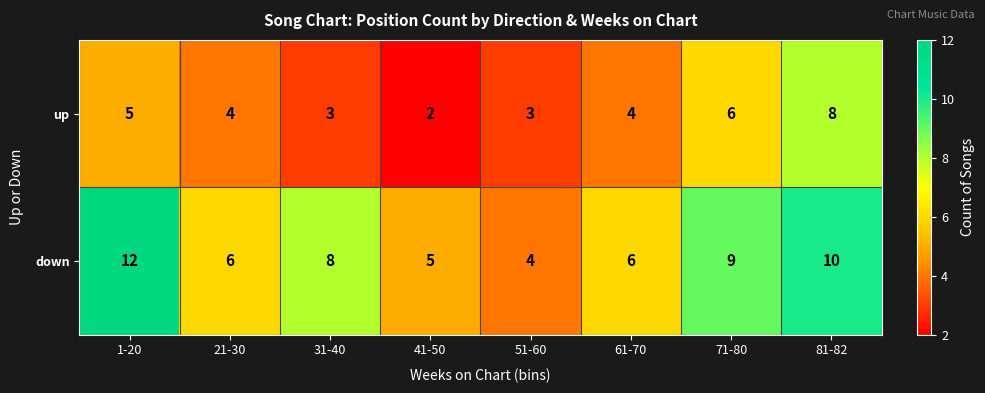

Count the number of categories in the chart.

8